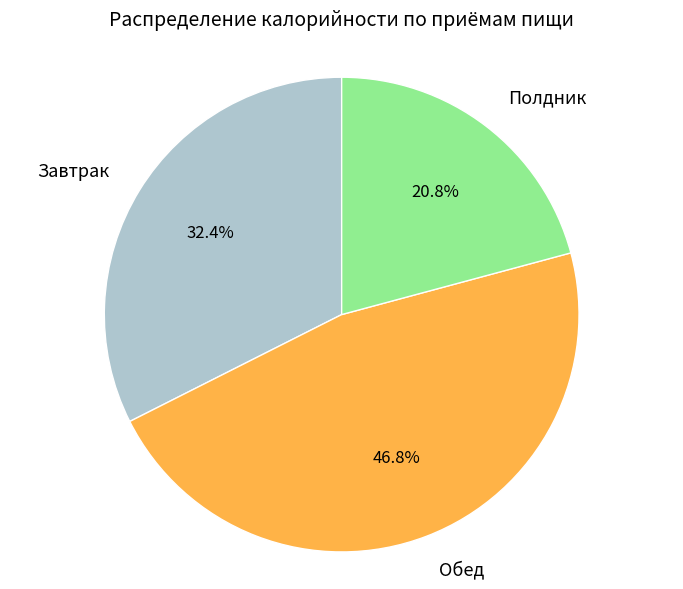

To the nearest percent, what is the difference between the largest and smallest slice percentages?

26%